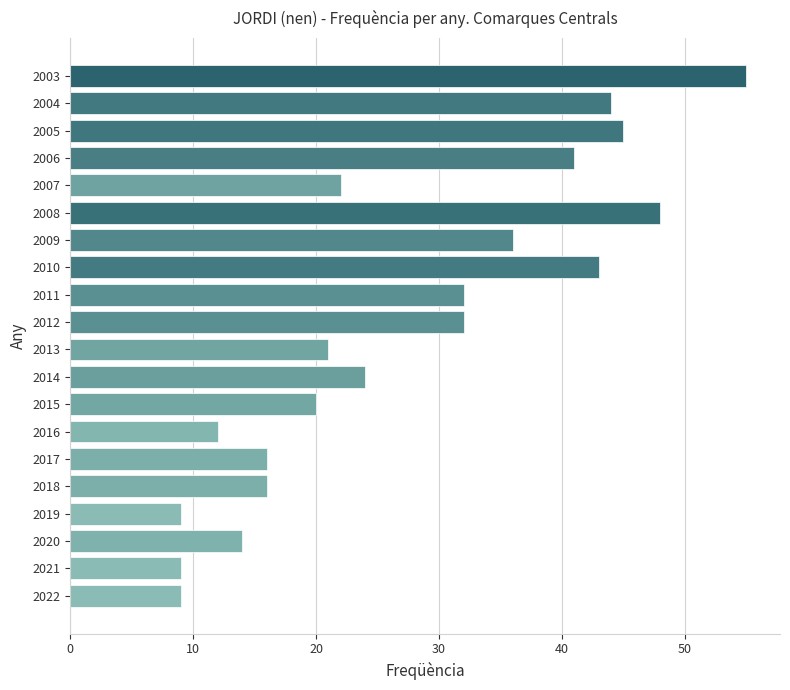

What is the sum of all values?

548